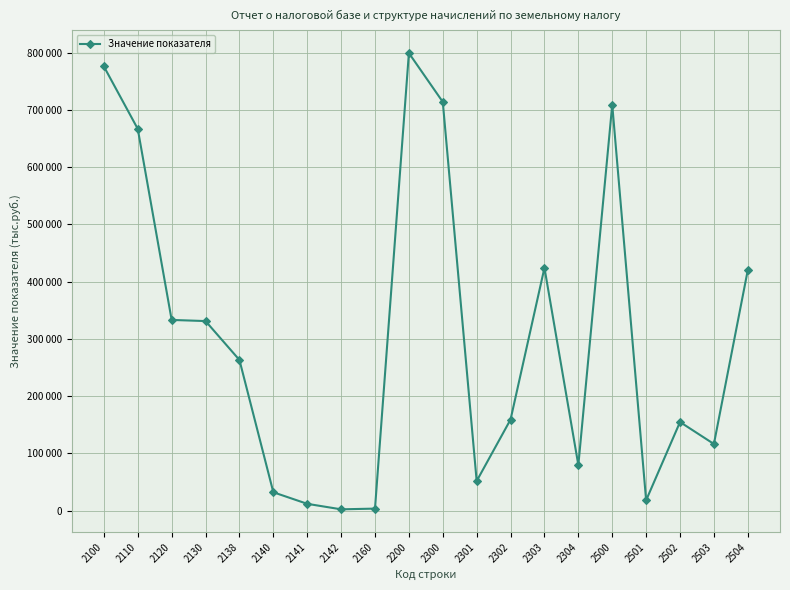

Which label corresponds to the smallest value in the chart?

2142